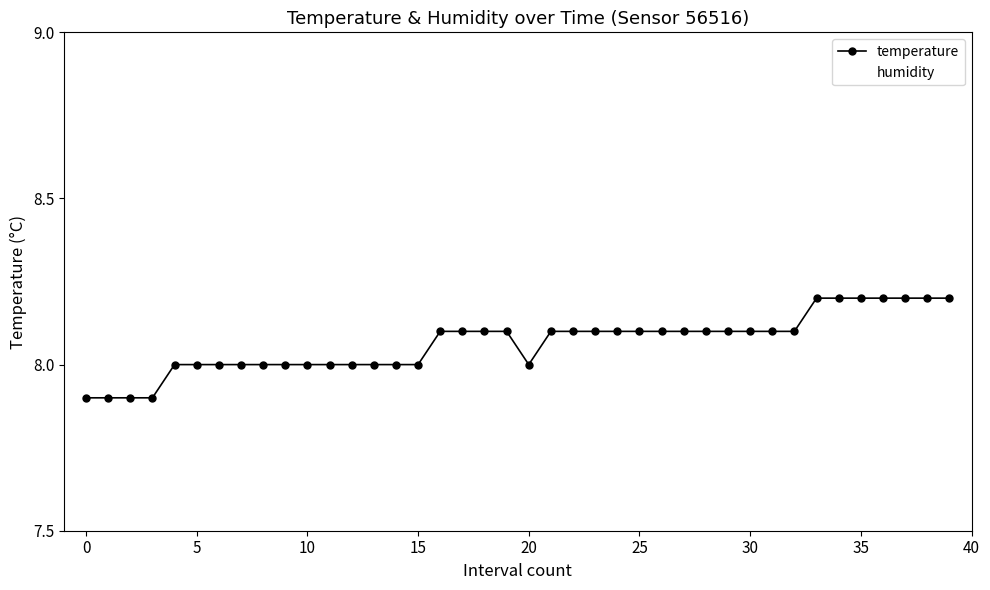

What are all the series names shown in the legend?

temperature, humidity